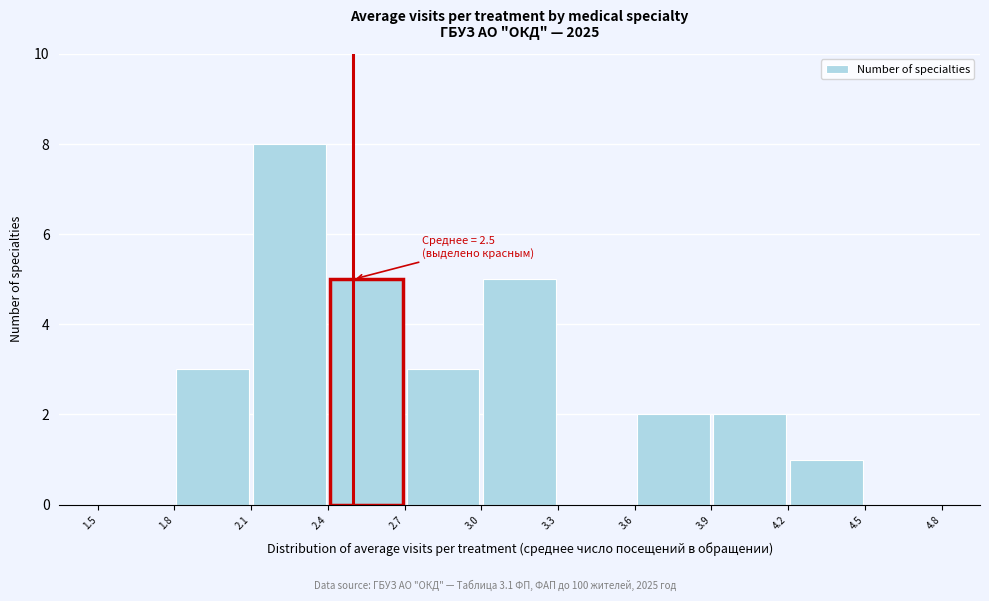

Over which range of the x-axis is the bar tallest?

2.1 to 2.4